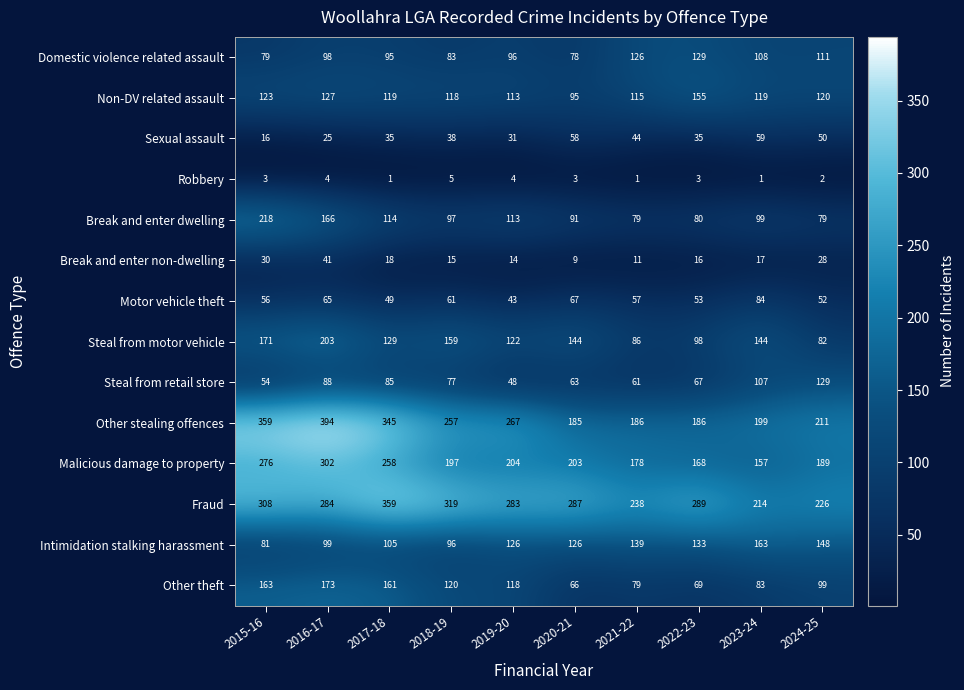

What is the smallest value displayed?

1